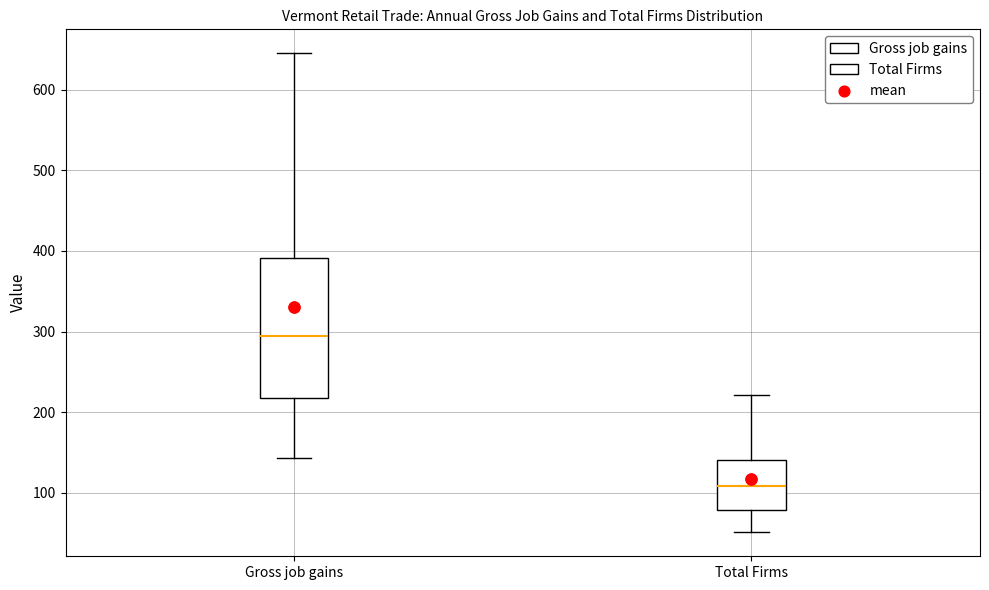

Reading left to right, read every box against the y-axis: the position of its median line, the range the box covers, and the ends of its whiskers. The values are not printed on the chart, so give them approximately, as read against the axis.

Gross job gains: median 300, box 220 to 390, whiskers 140 to 650
Total Firms: median 110, box 80 to 140, whiskers 50 to 220